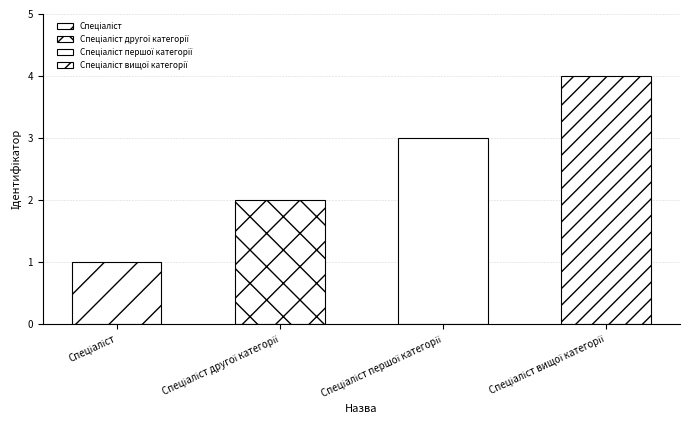

At which label does the data first exceed 3?

Спеціаліст вищої категорії